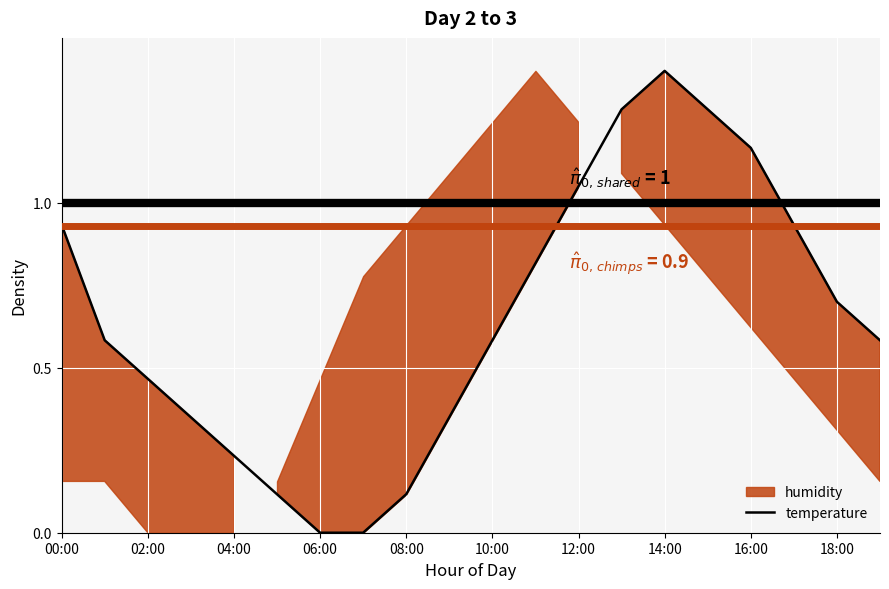

The value of temperature at 02:00 is 0.8. True or false?

False